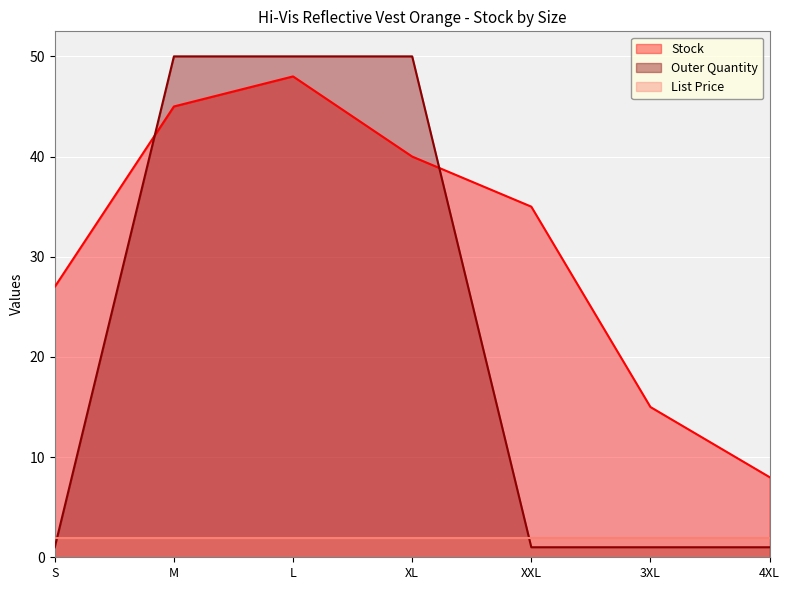

Which series has the largest total across all categories?

Stock